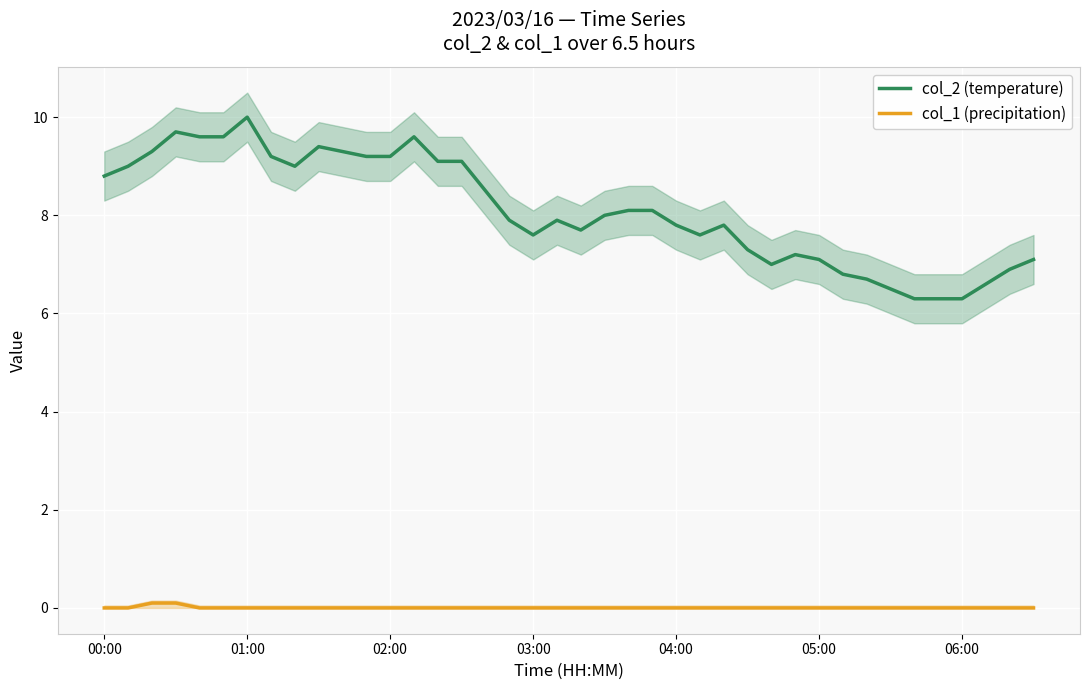

The value of col_1 (precipitation) at 04:00 is 0.0. True or false?

True